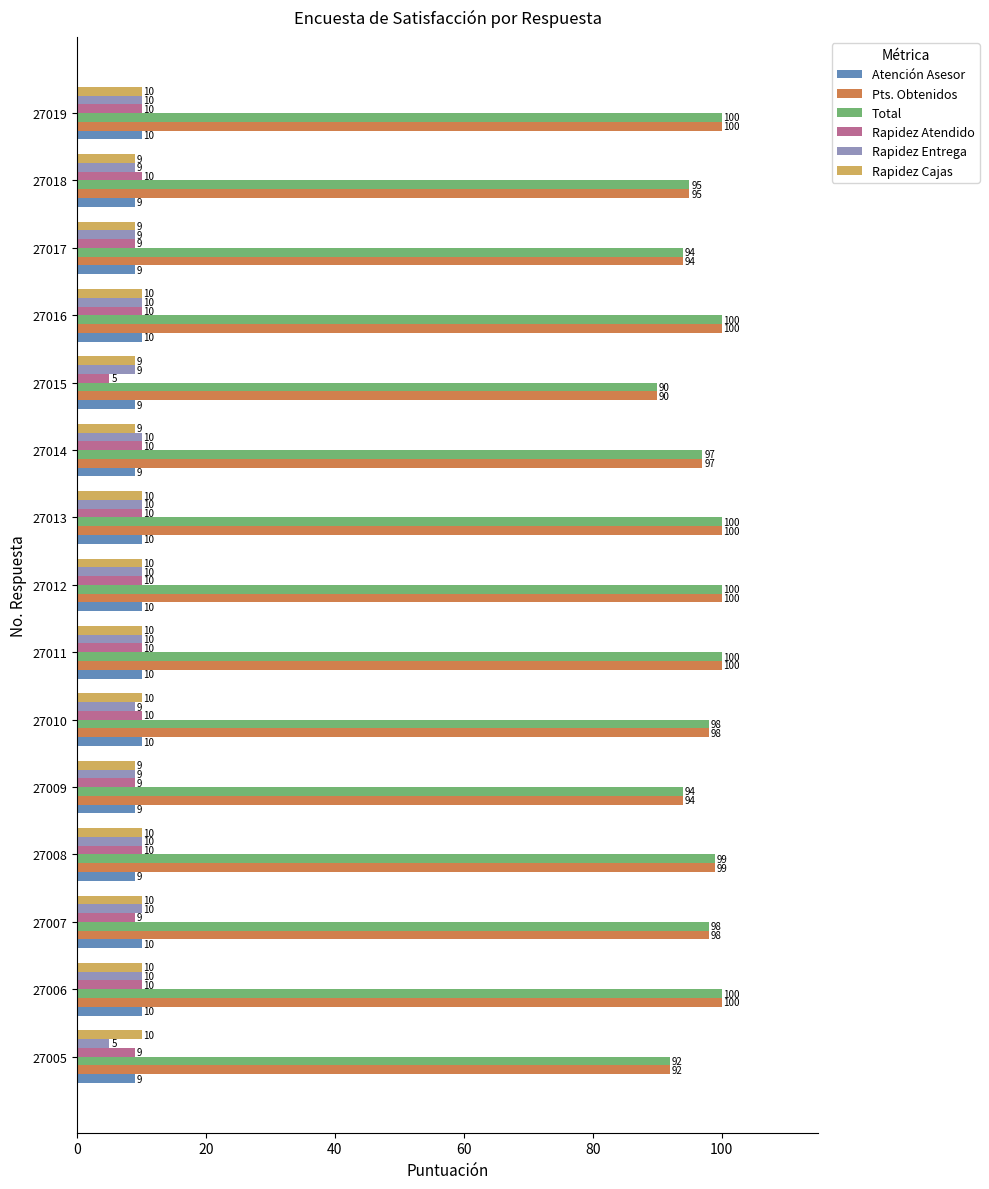

Count the number of data series in this chart.

6